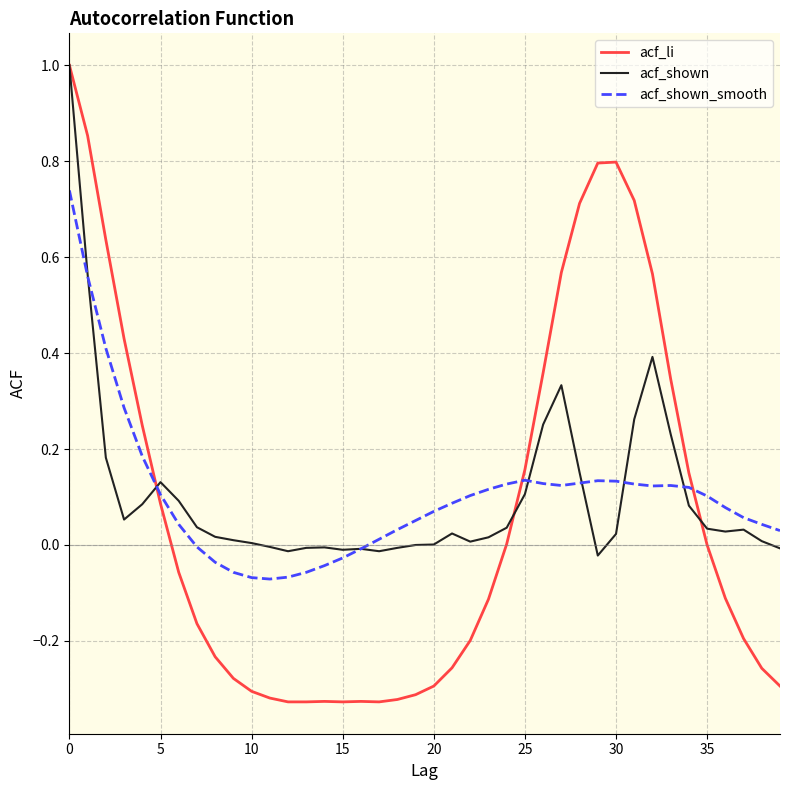

Which series has the widest spread of values?

acf_li